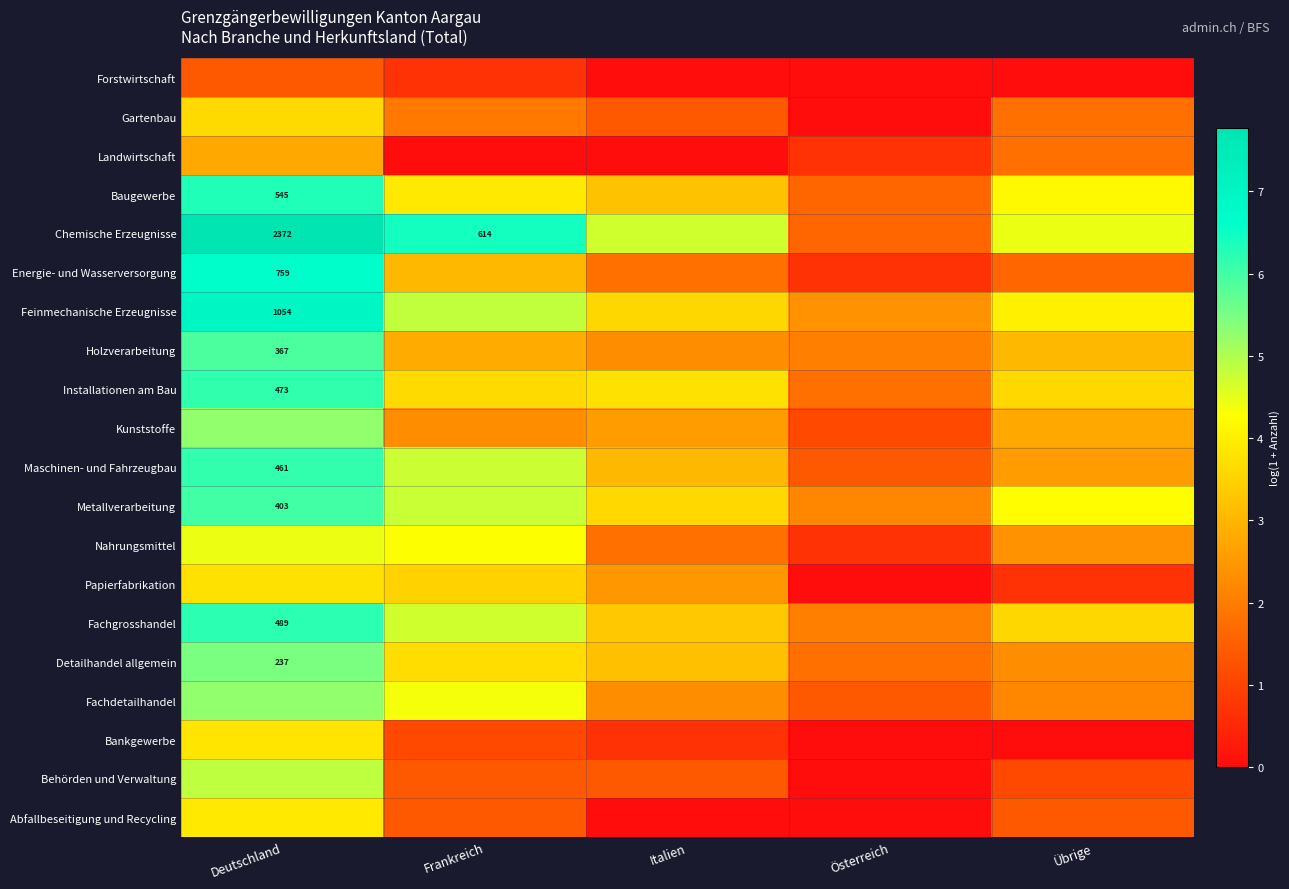

Where does the Installationen am Bau series first go above 3?

Deutschland